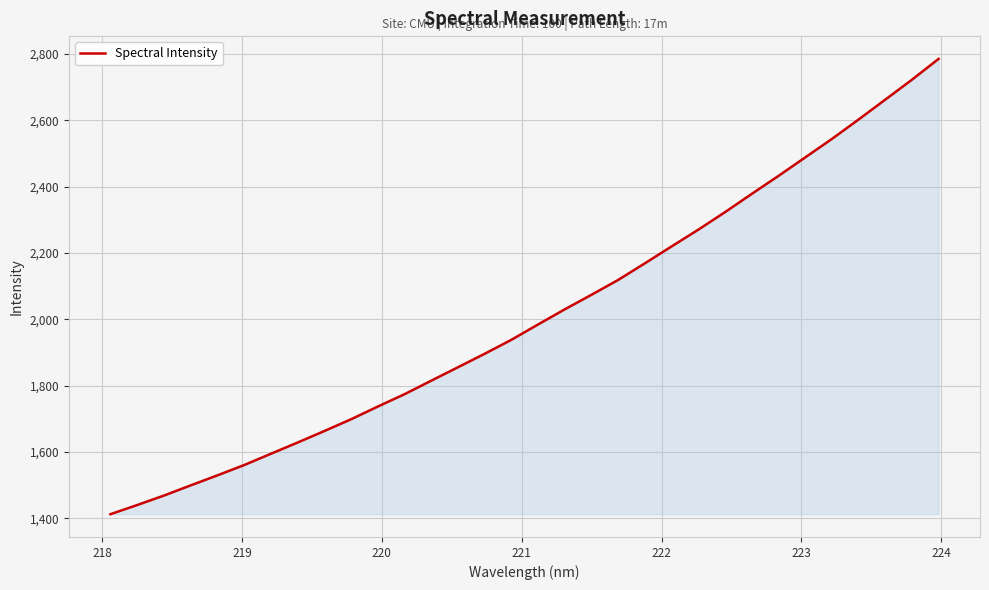

What is the greatest value displayed?

2784.9